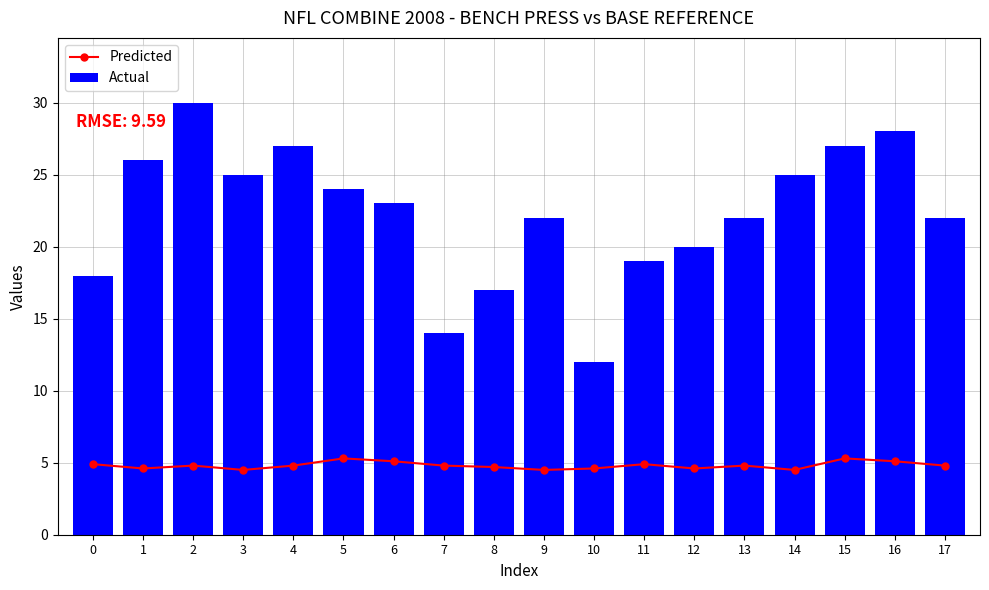

At which category is the sum across all series the highest?

2